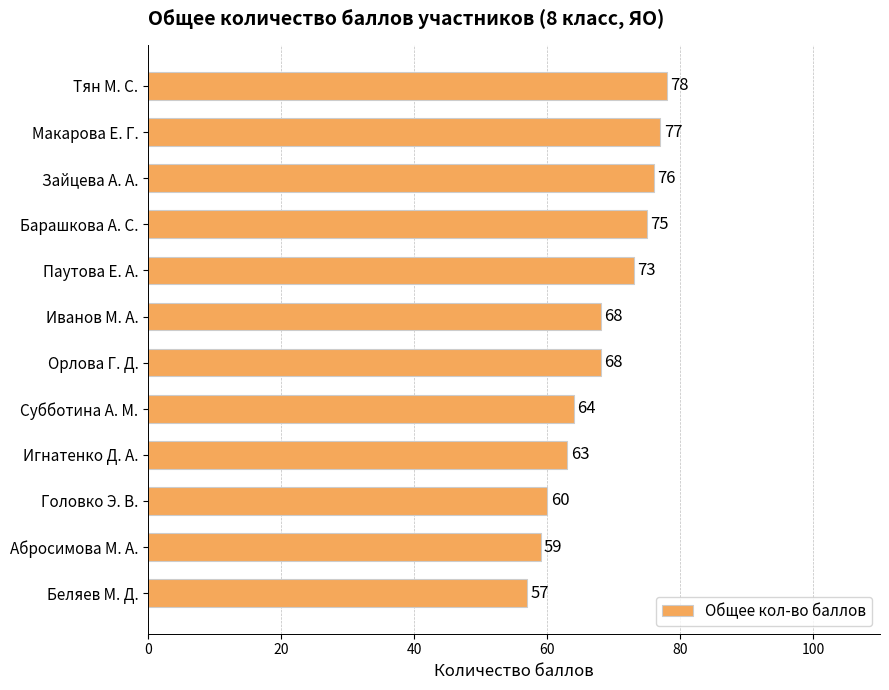

How many categories are shown in the chart?

12